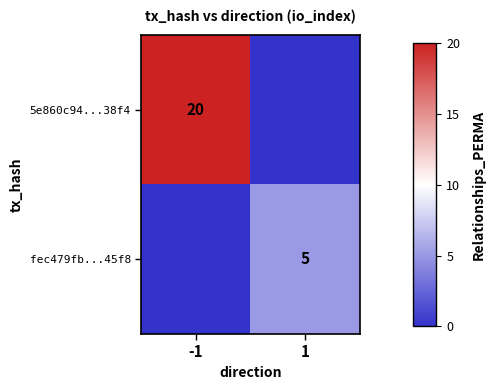

True or false: fec479fb...45f8 has a value of 5 at 1.

True